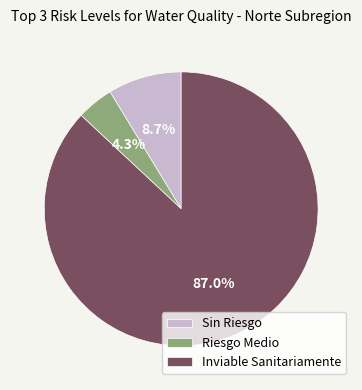

Which category has the smallest portion of the pie?

Riesgo Medio